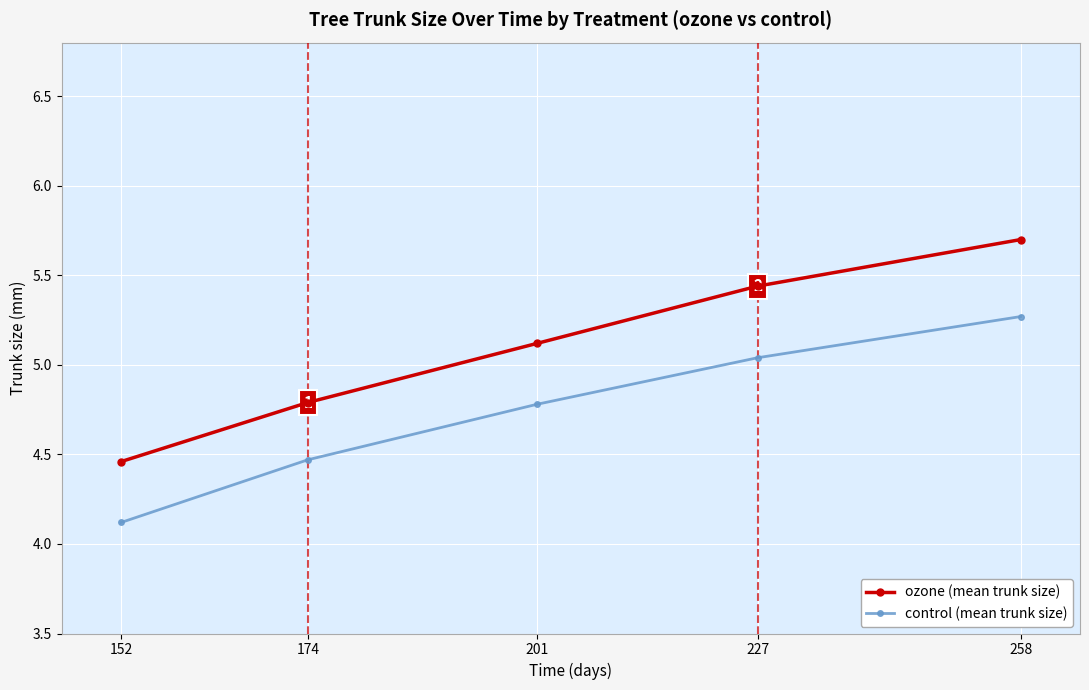

Rank the series by their maximum value, from lowest to highest.

control (mean trunk size), ozone (mean trunk size)